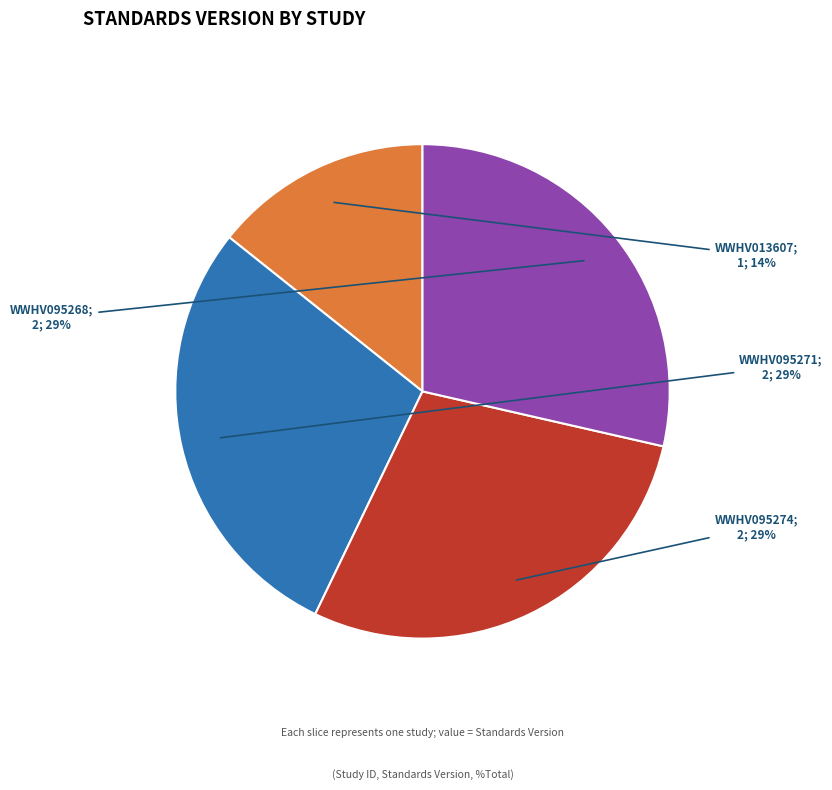

To the nearest percent, what is the average slice percentage?

25%